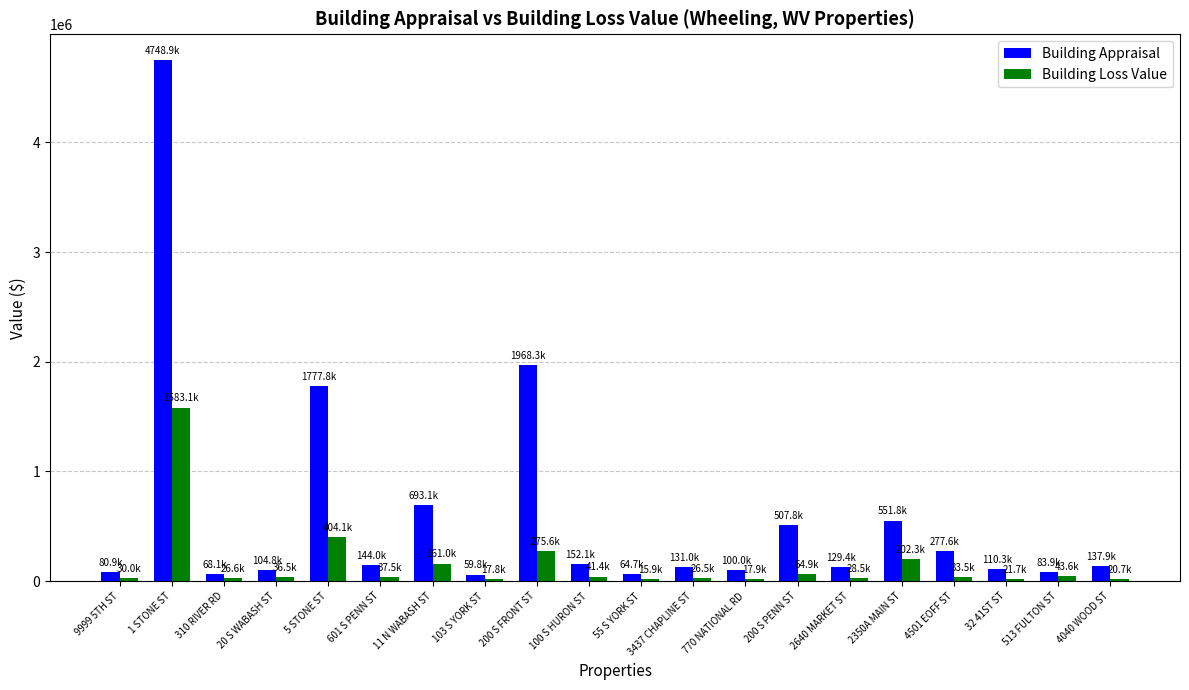

Which category has the highest value in the Building Loss Value series?

1 STONE ST